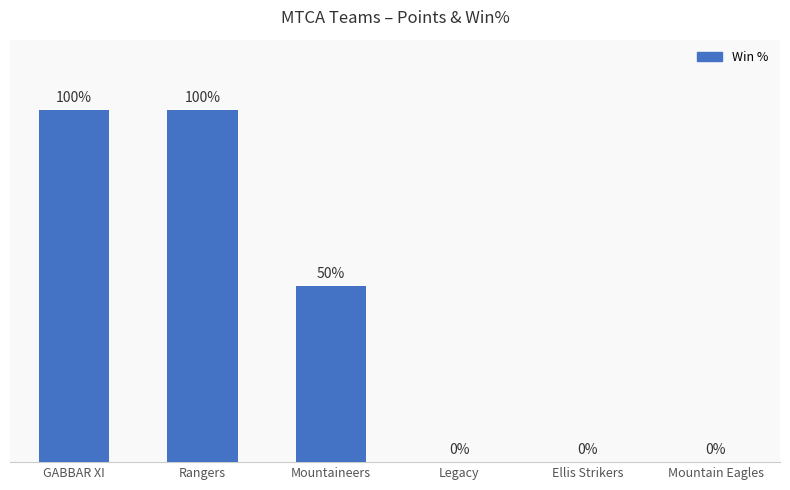

Which has a higher value, Mountaineers or GABBAR XI?

GABBAR XI